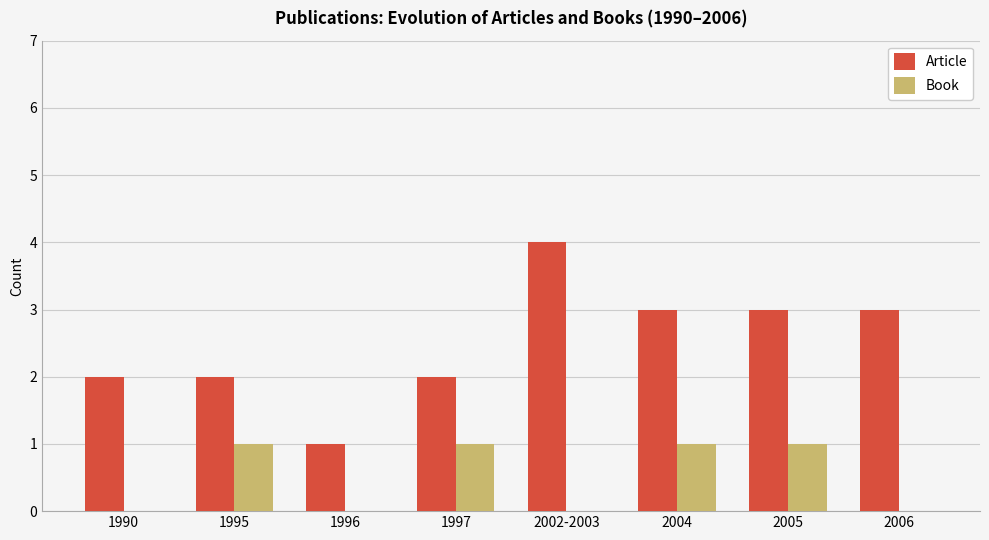

What is the approximate value of Article at 2004?

3